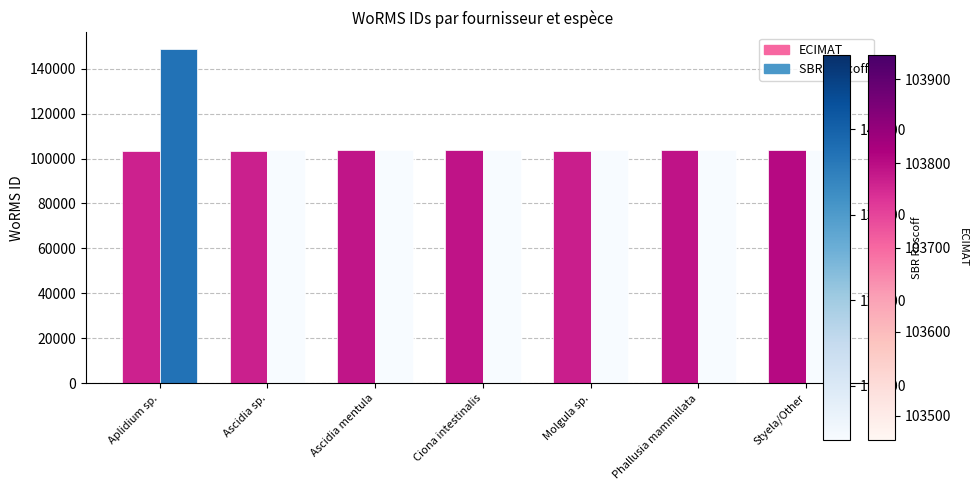

True or false: ECIMAT has a value of 56701 at Molgula sp..

False